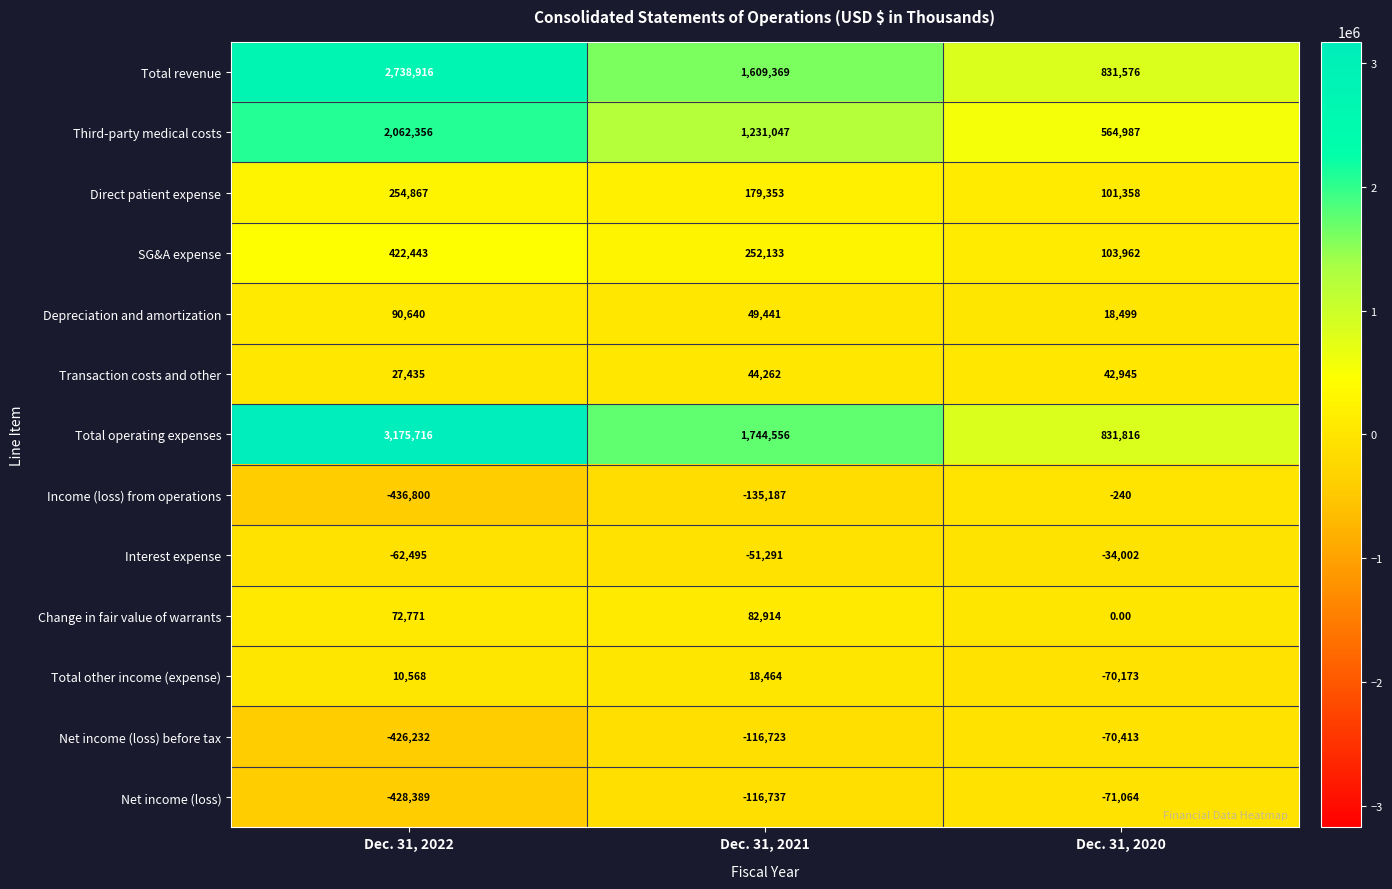

What is the total value across all series at Dec. 31, 2022?

7501796